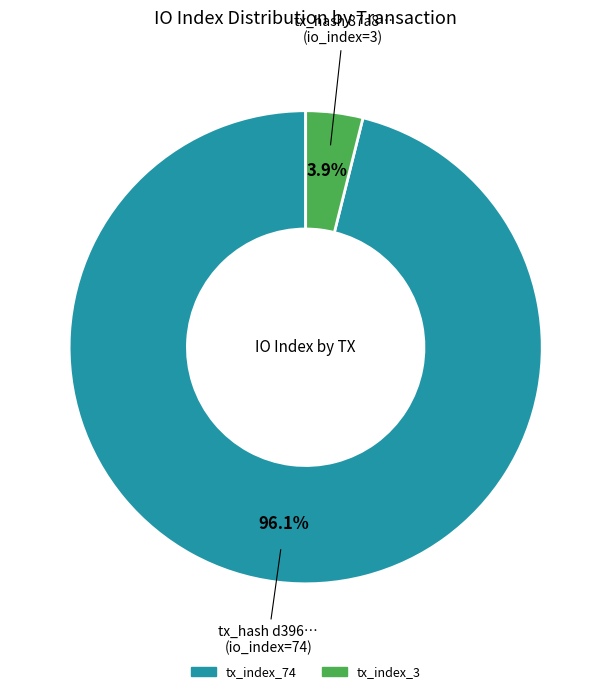

True or false: tx_index_74 accounts for 84% of the total.

False